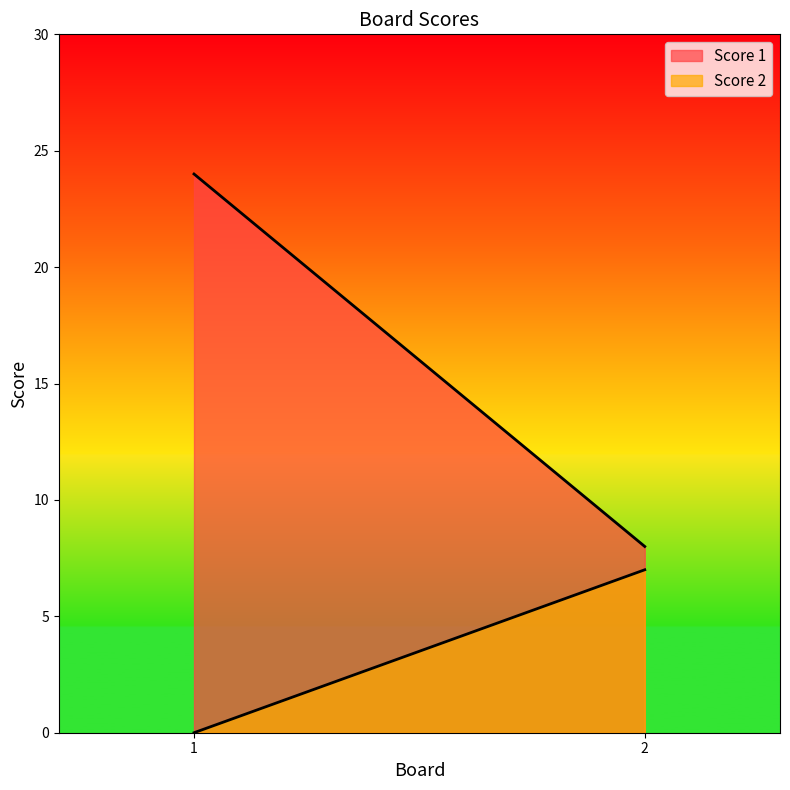

How many lines are shown in the chart?

2